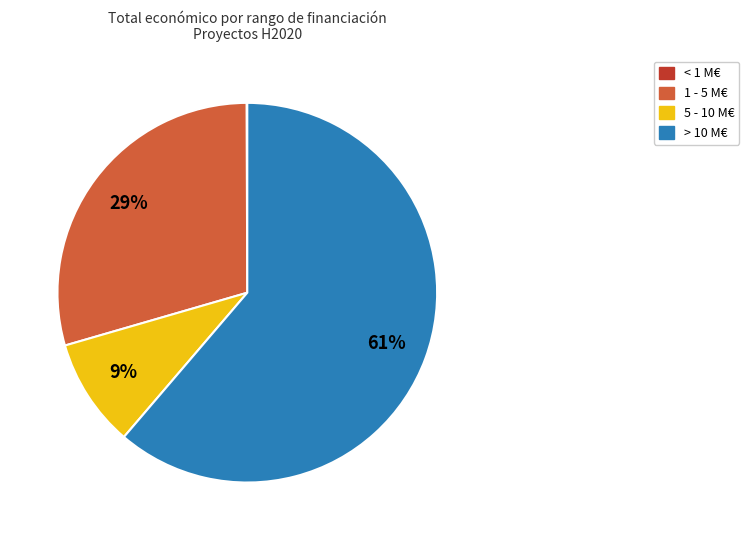

To the nearest percent, what is the average slice percentage?

25%